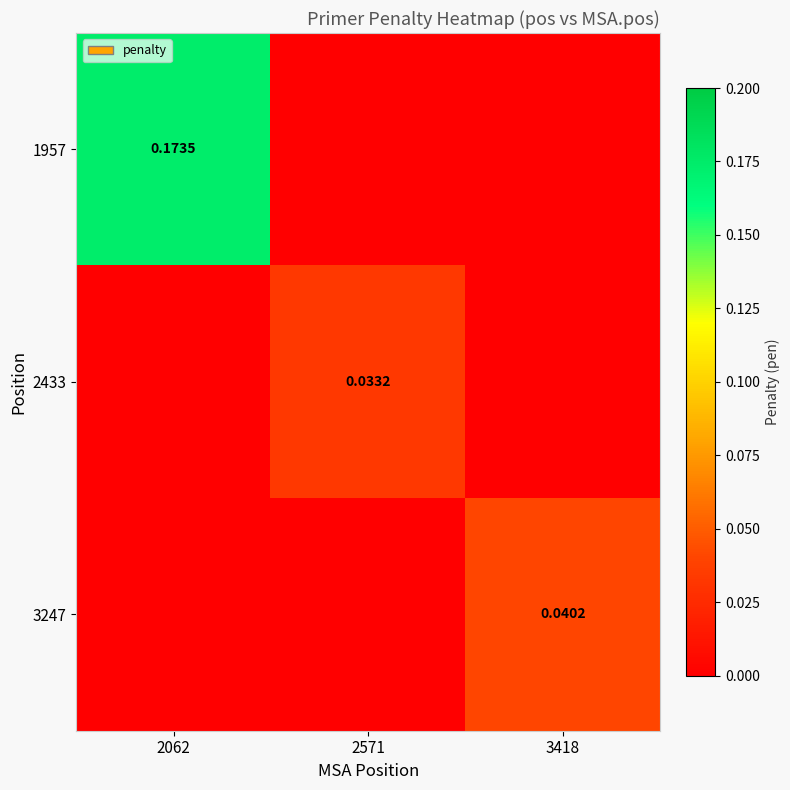

What is the average value of the 1957 series?

0.1